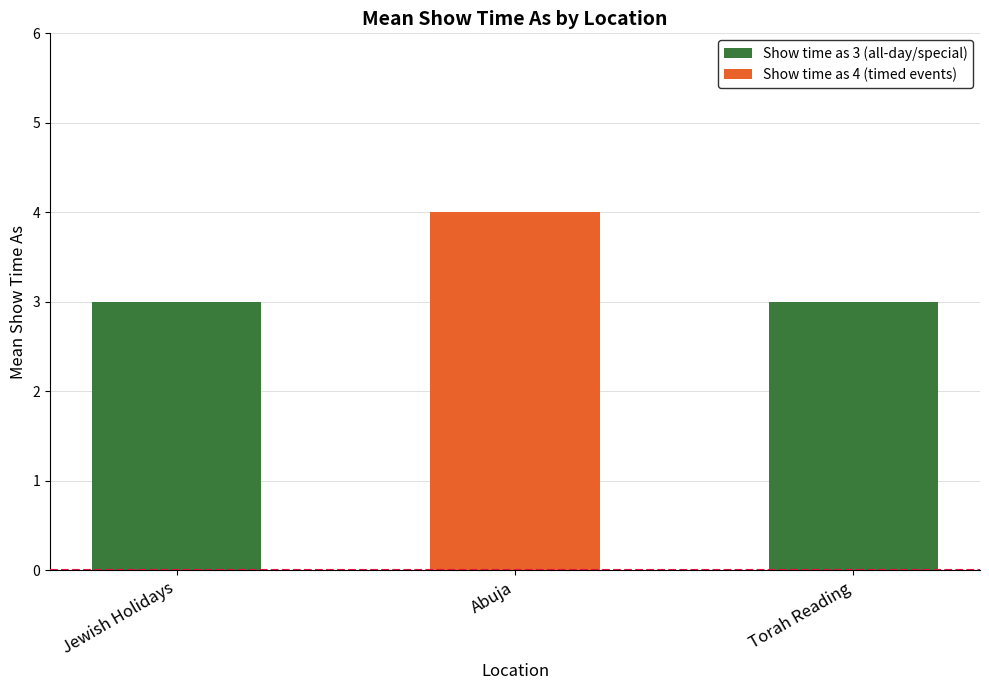

Reading left to right, extract all data points from this chart.

3	4	3